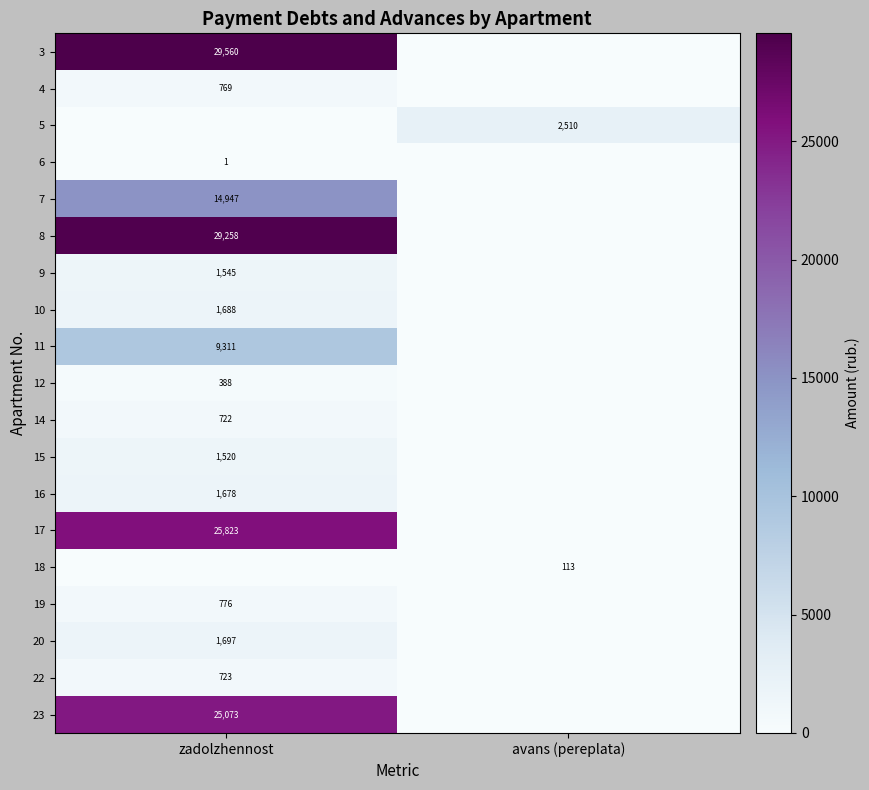

Between avans (pereplata) and zadolzhennost, which is larger?

zadolzhennost